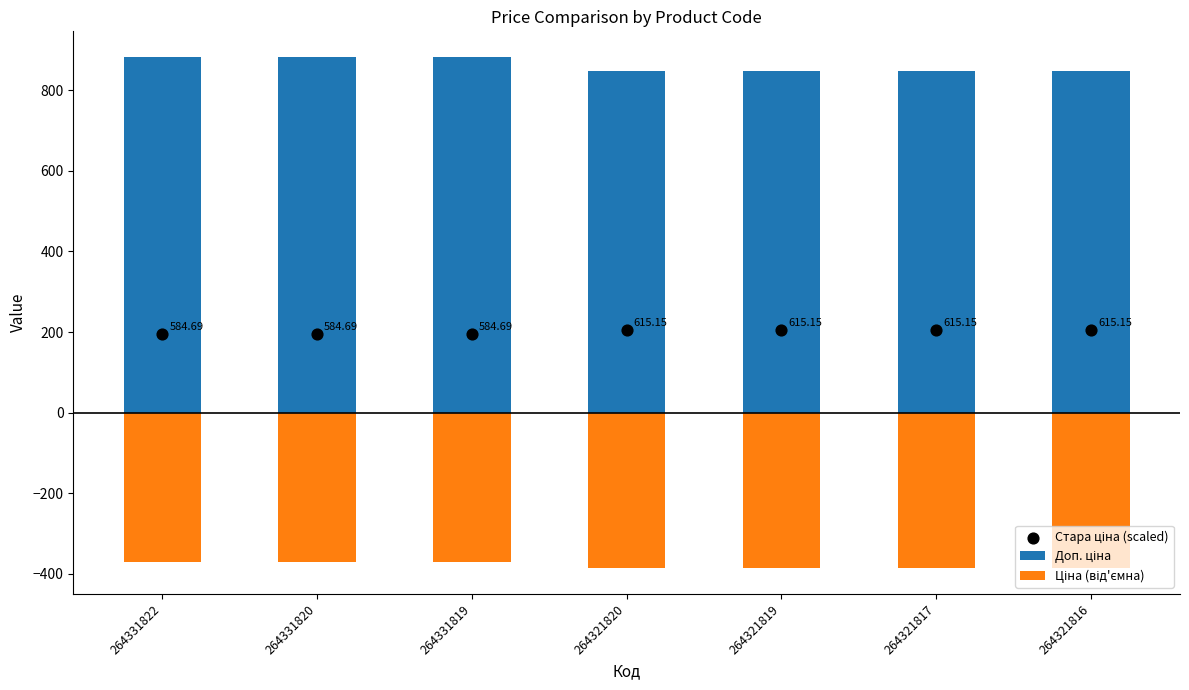

Which series has the largest total across all categories?

Доп. ціна